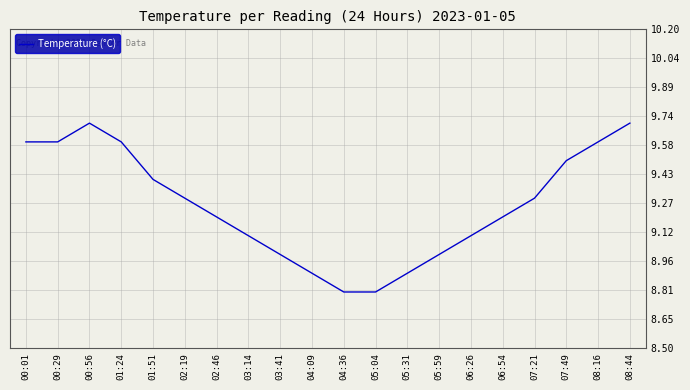

What is the greatest value displayed?

9.7